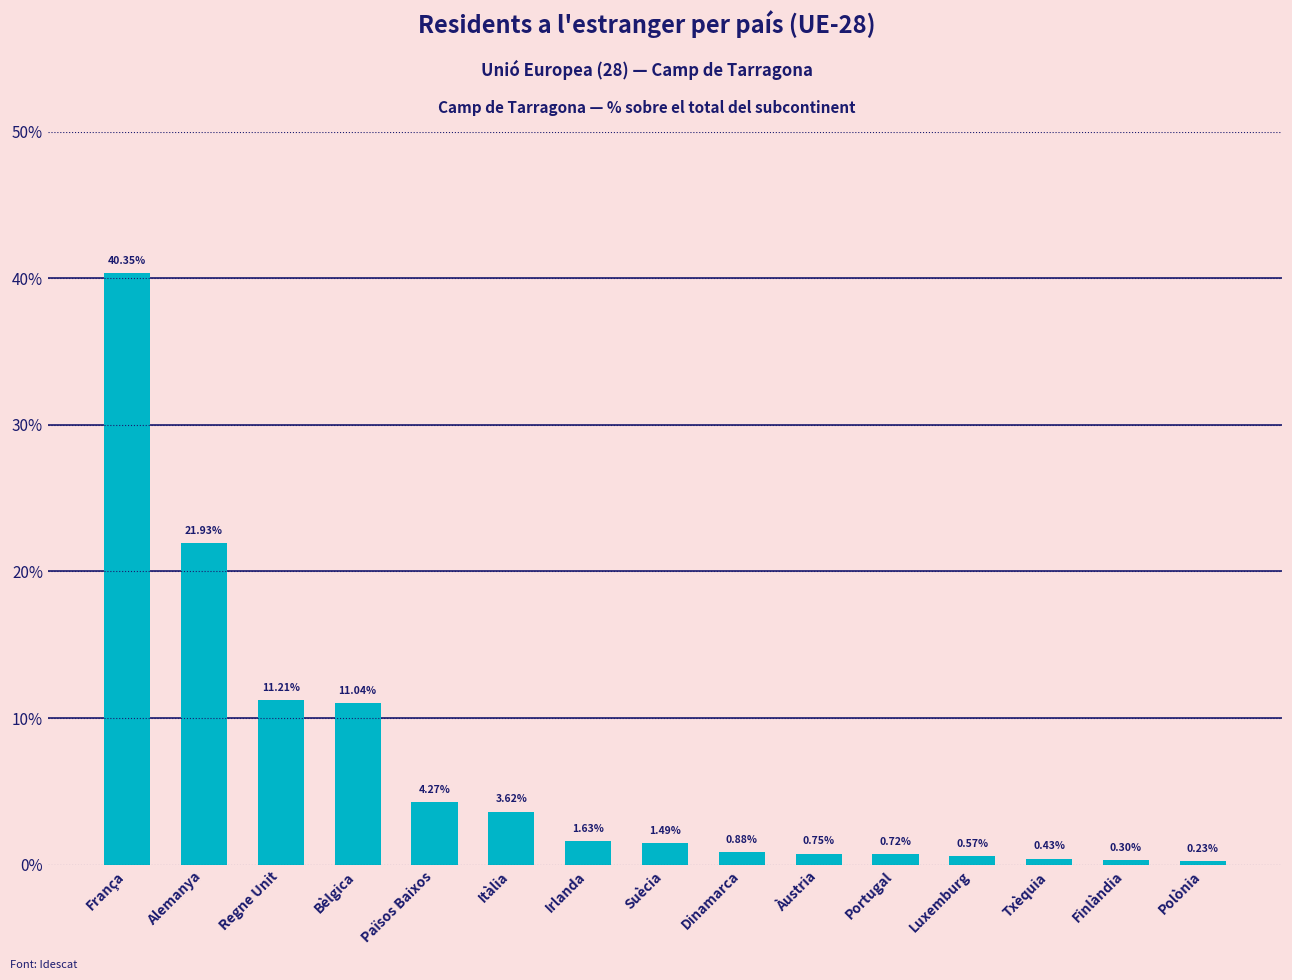

List the labels in order of value, largest first.

França, Alemanya, Regne Unit, Bèlgica, Països Baixos, Itàlia, Irlanda, Suècia, Dinamarca, Àustria, Portugal, Luxemburg, Txèquia, Finlàndia, Polònia